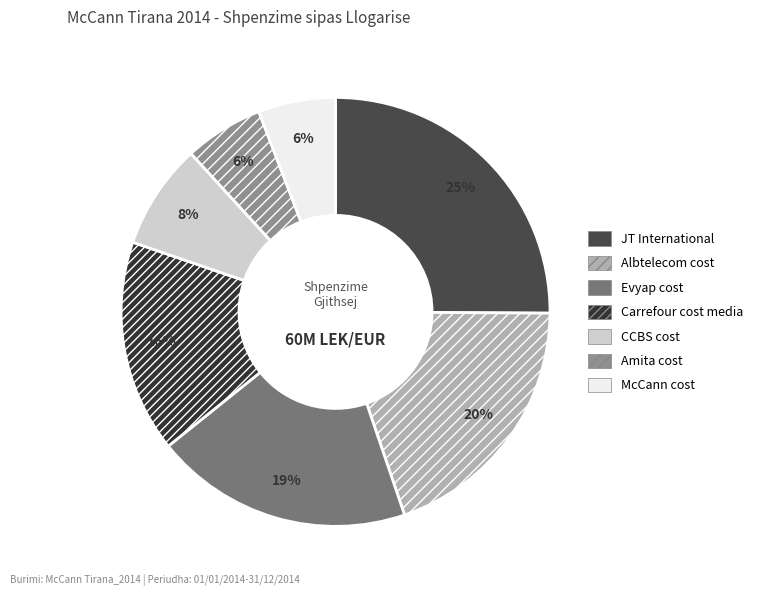

How many segments does this pie chart have?

7